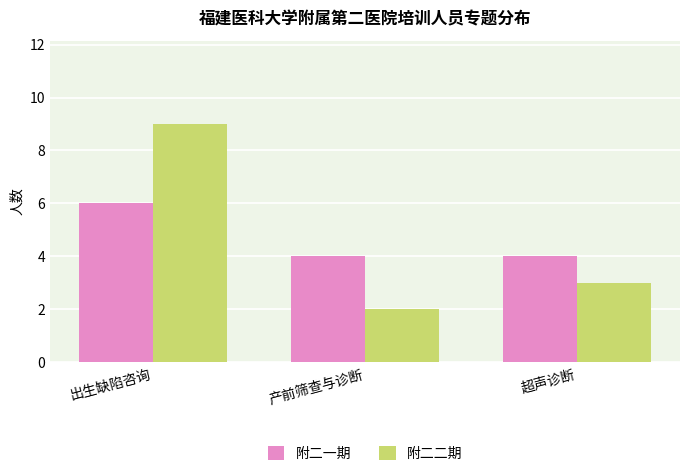

Count the 附二二期 values in the range 2 to 9.

3